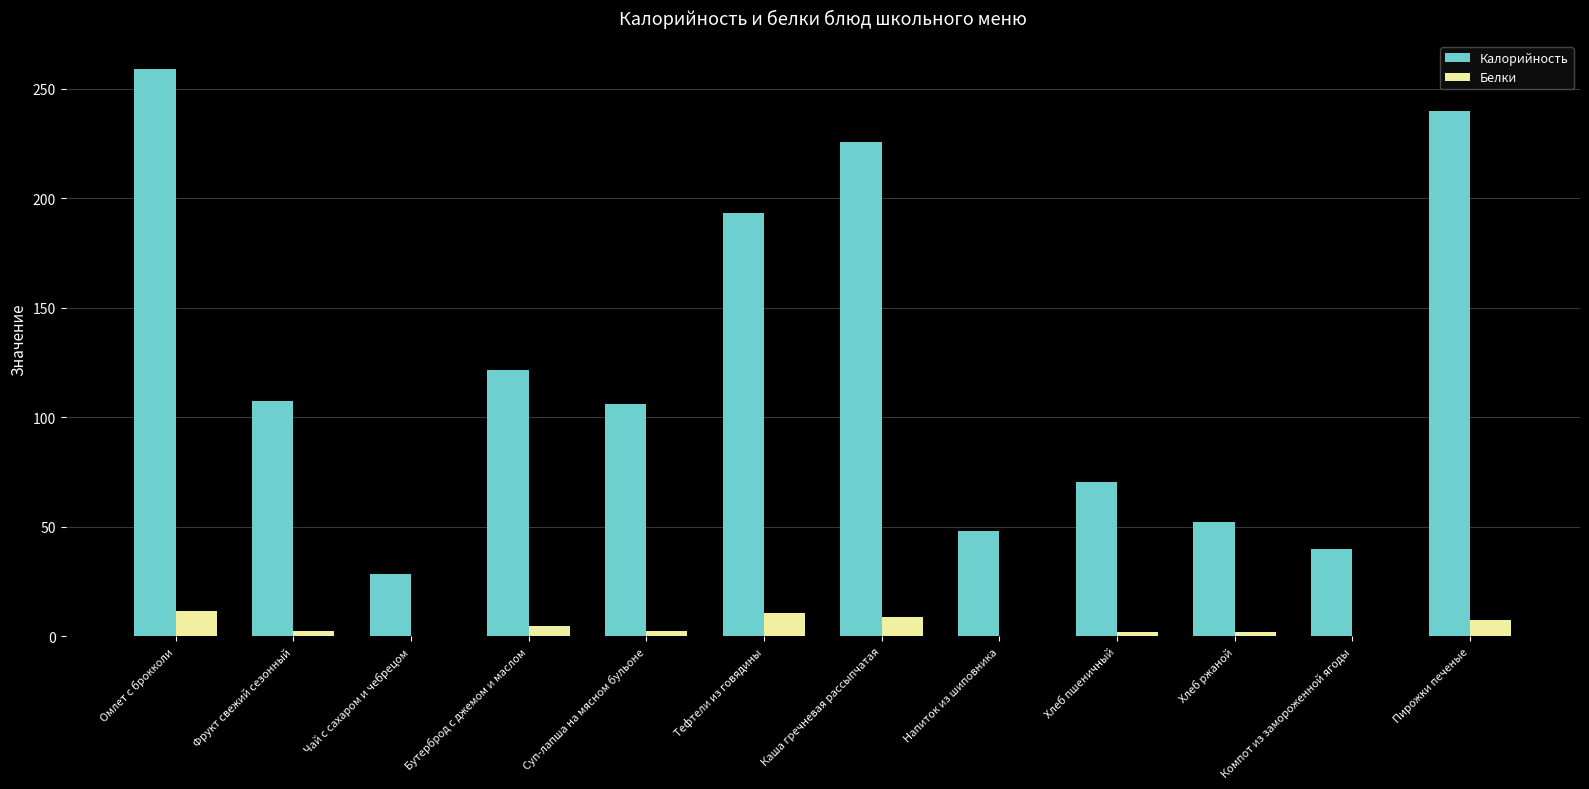

The Калорийность series shows 52.1 at Компот из замороженной ягоды. True or false?

False